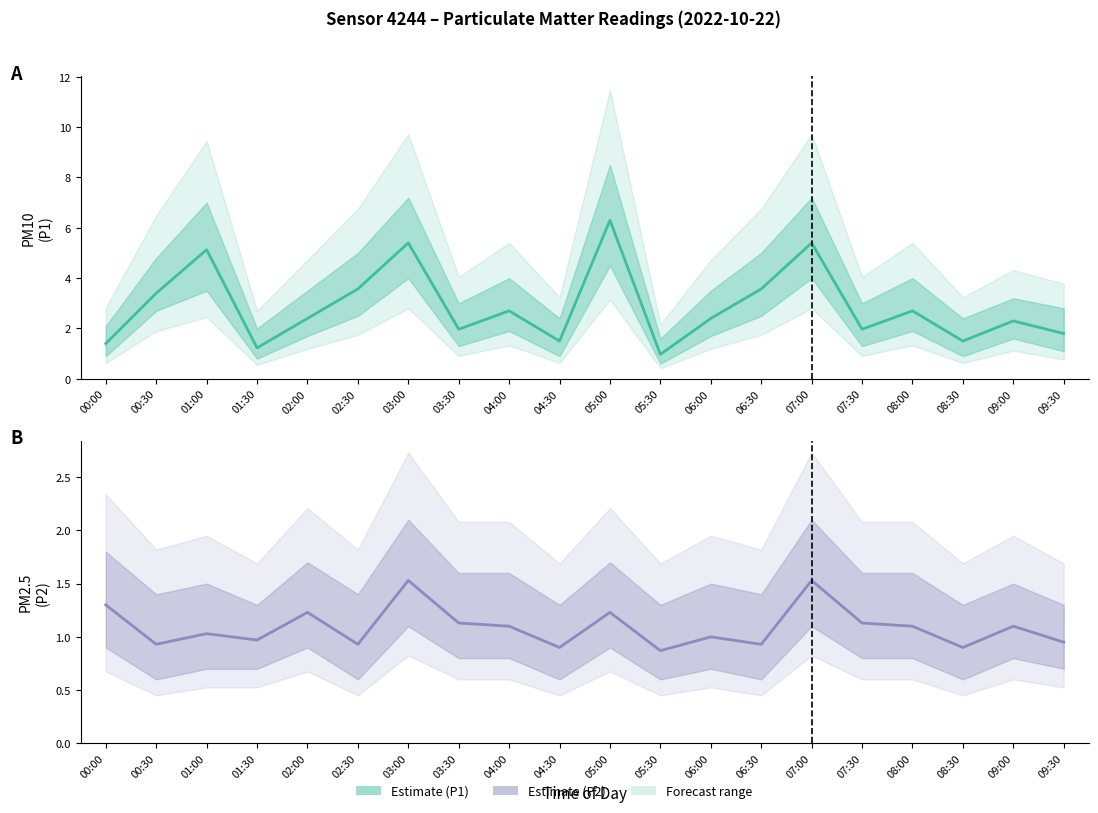

Which has a higher value, 01:30 or 00:30?

00:30